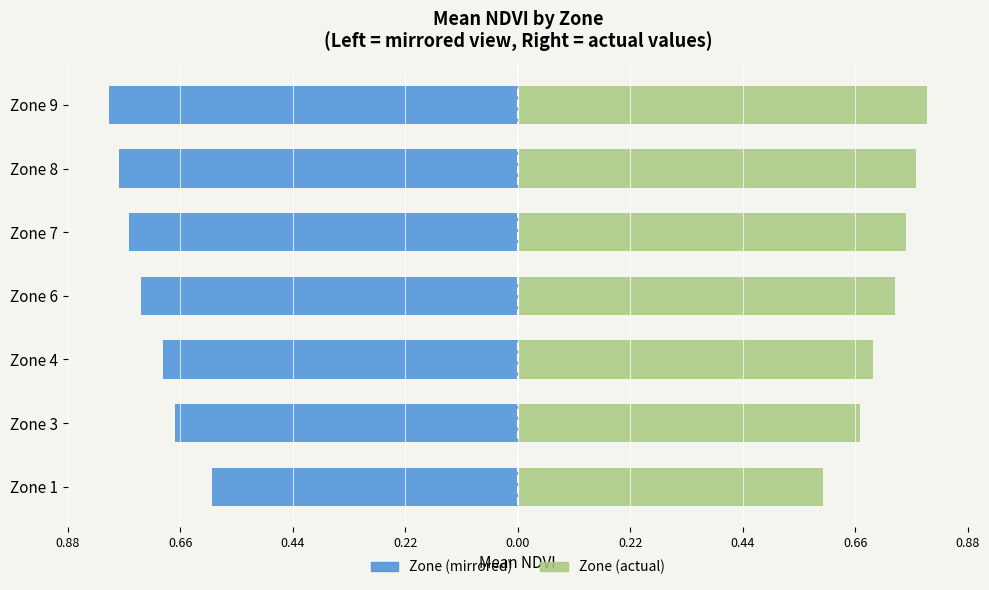

Which series has the largest total across all categories?

Right